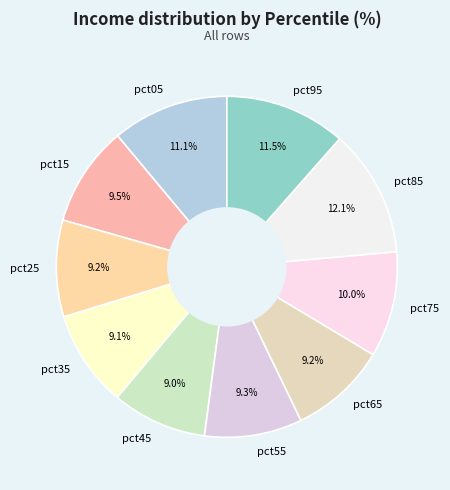

Count the number of slices in the pie.

10